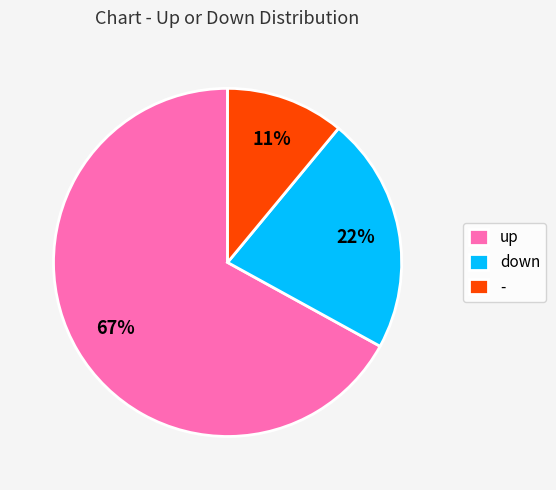

Which slice is the largest?

up